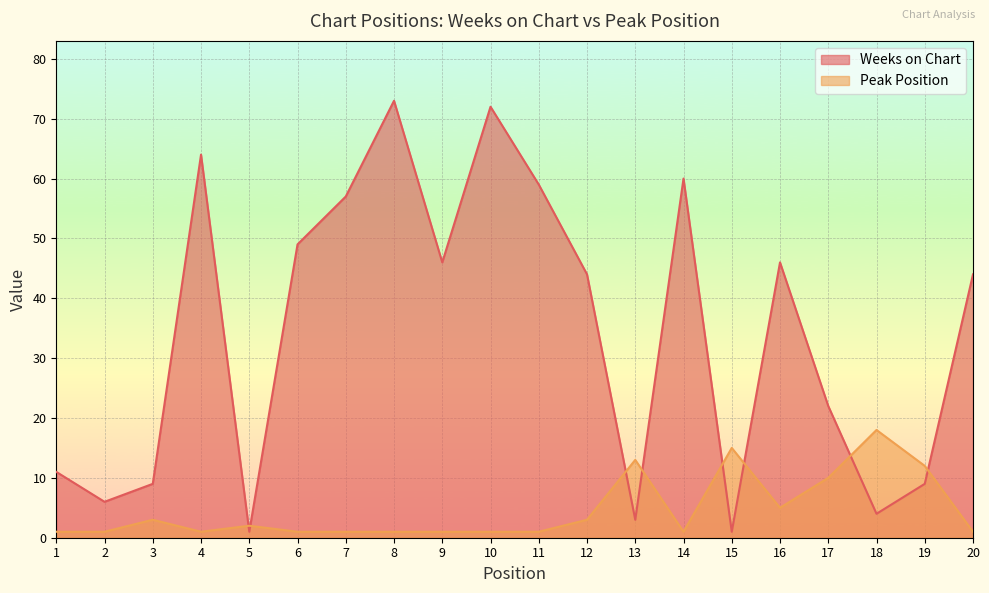

Which series has the widest spread of values?

Weeks on Chart